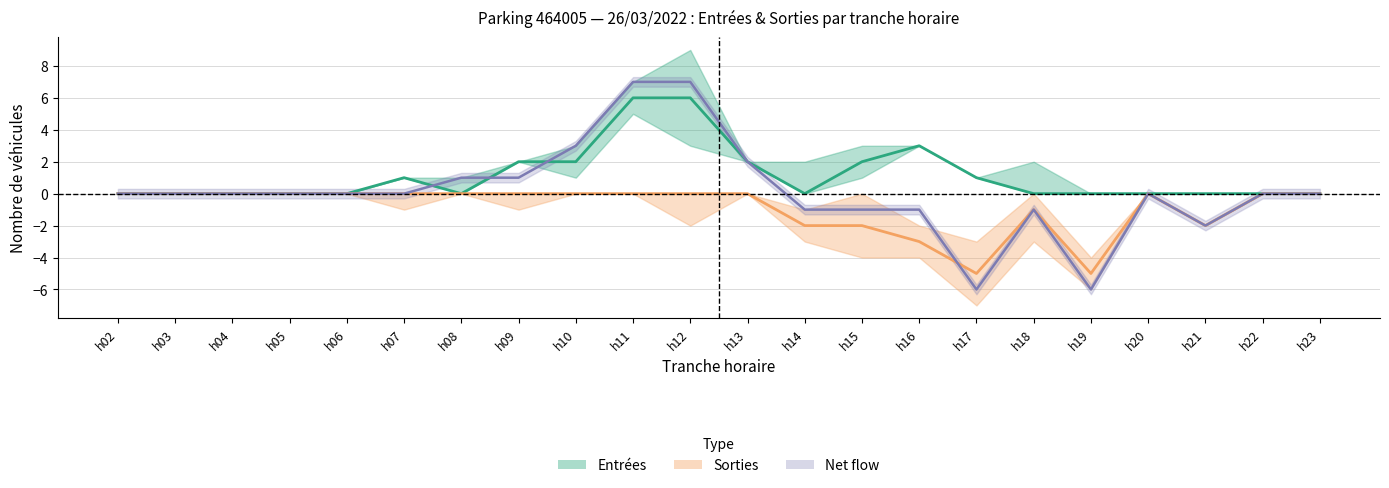

Reading left to right, what are all the values shown in this chart?

Entrées: 0	0	0	0	0	1	0	2	2	6	6	2	0	2	3	1	0	0	0	0	0	0
Sorties: 0	0	0	0	0	0	0	0	0	0	0	0	-2	-2	-3	-5	-1	-5	0	-2	0	0
Net flow: 0	0	0	0	0	0	1	1	3	7	7	2	-1	-1	-1	-6	-1	-6	0	-2	0	0